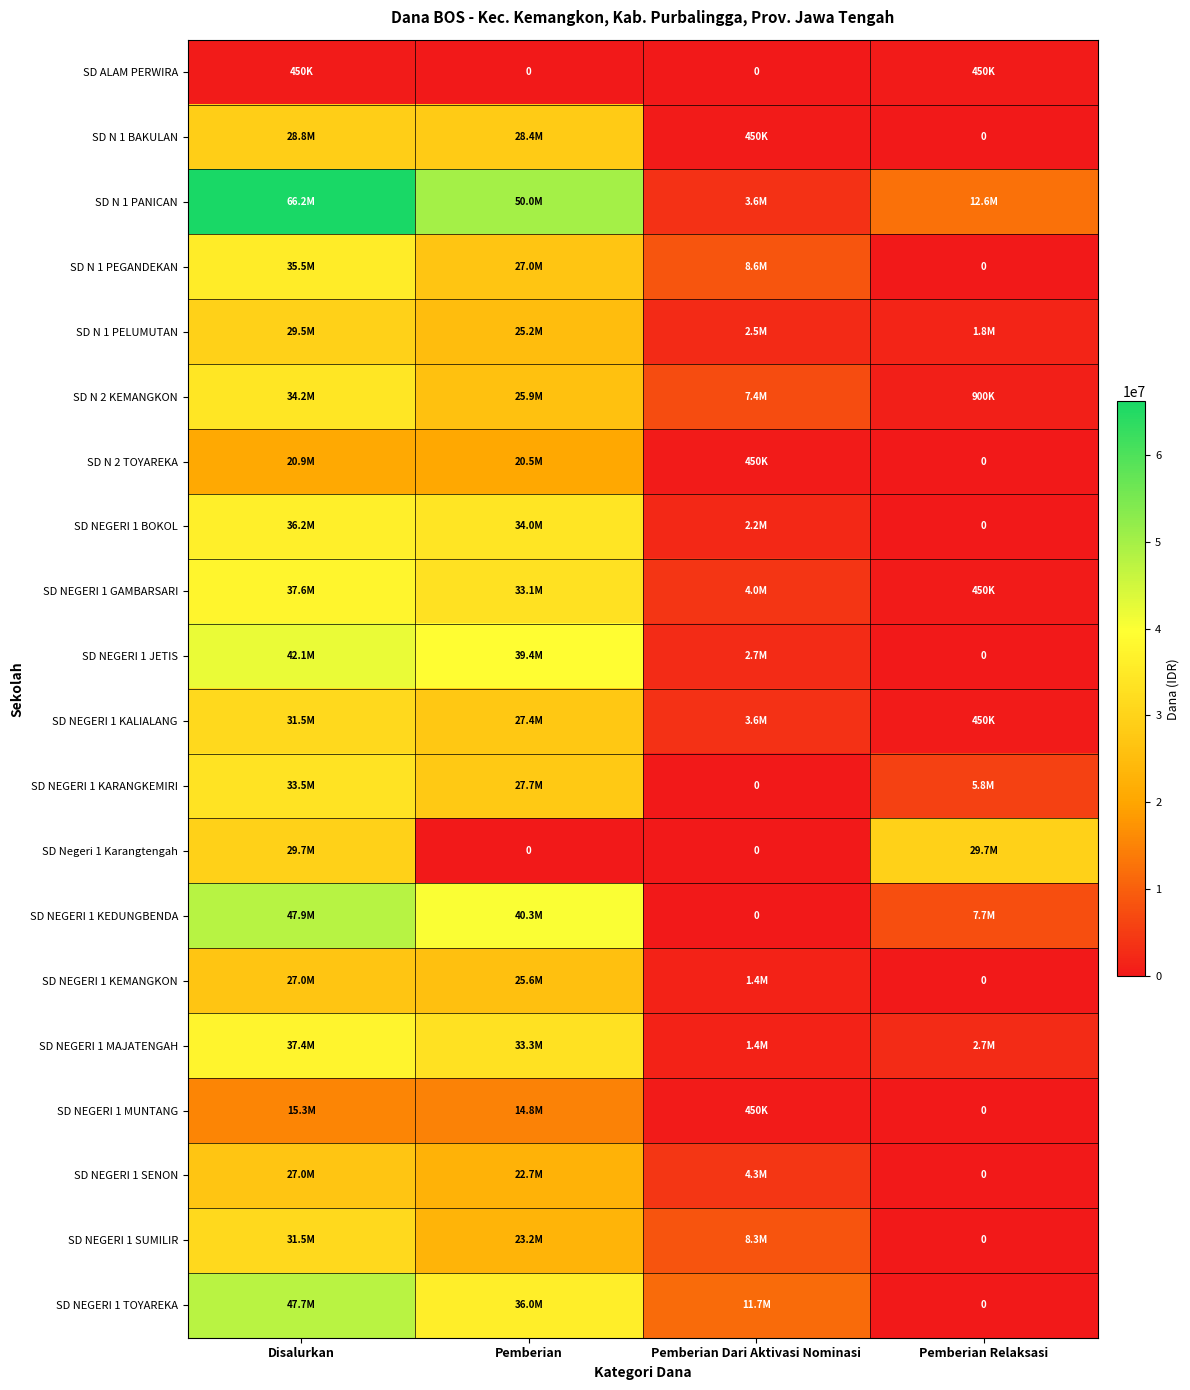

What is the sum of all SD N 2 KEMANGKON values?

68400000